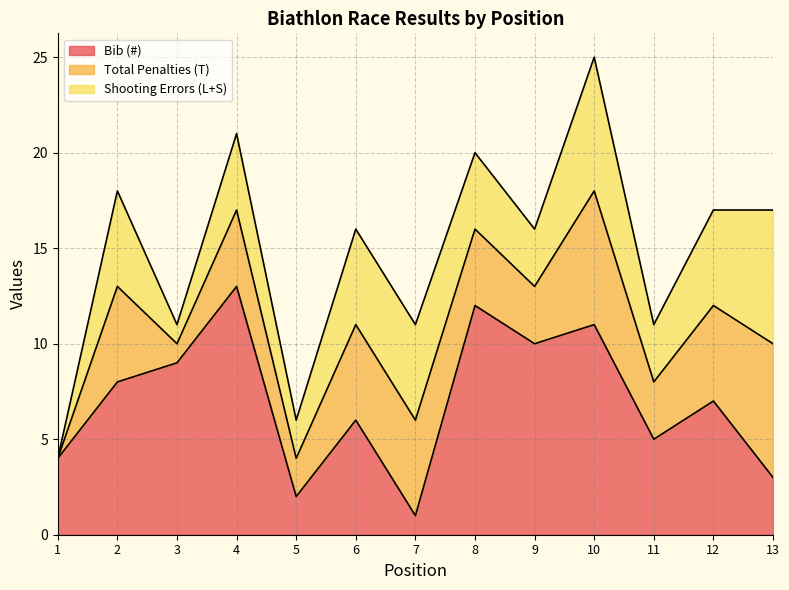

What is the value of the Total Penalties (T) point at the 13th from the left?

7